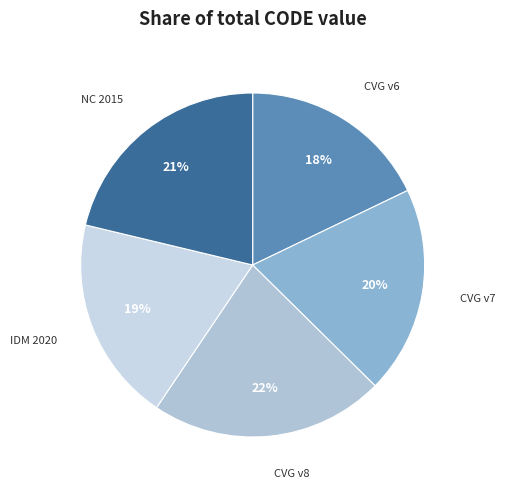

Is it true that NC 2015 is 34% of the pie?

False